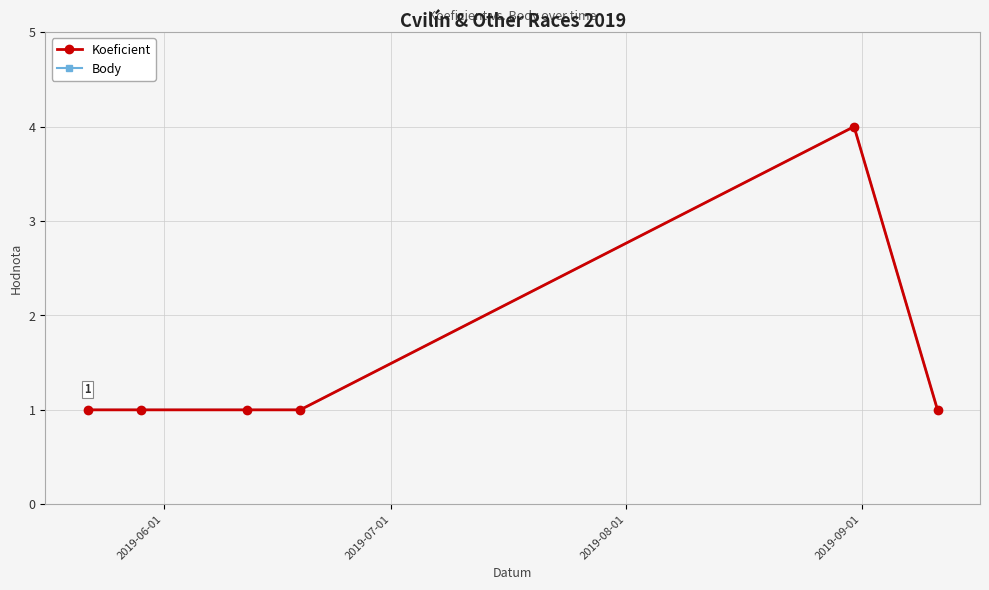

Reading right to left, extract all data points from this chart.

Koeficient: 1	4	1	1	1	1
Body: 1	4	1	1	1	1